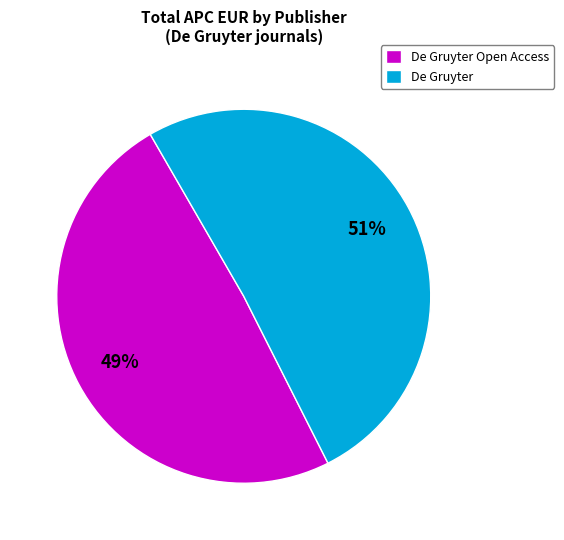

Which has a higher value, De Gruyter or De Gruyter Open Access?

De Gruyter